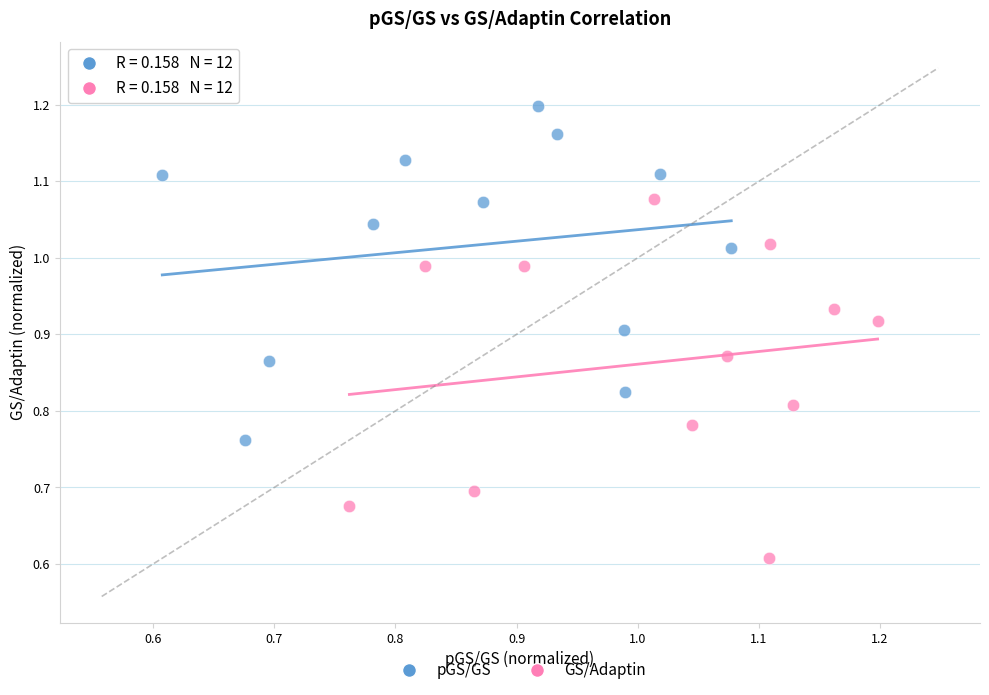

Which series has the largest Y range (max minus min)?

GS/Adaptin